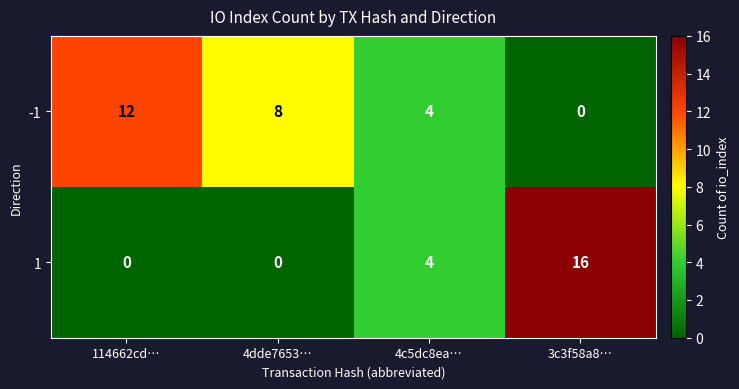

The value of 1 at 114662cd… is -10. True or false?

False